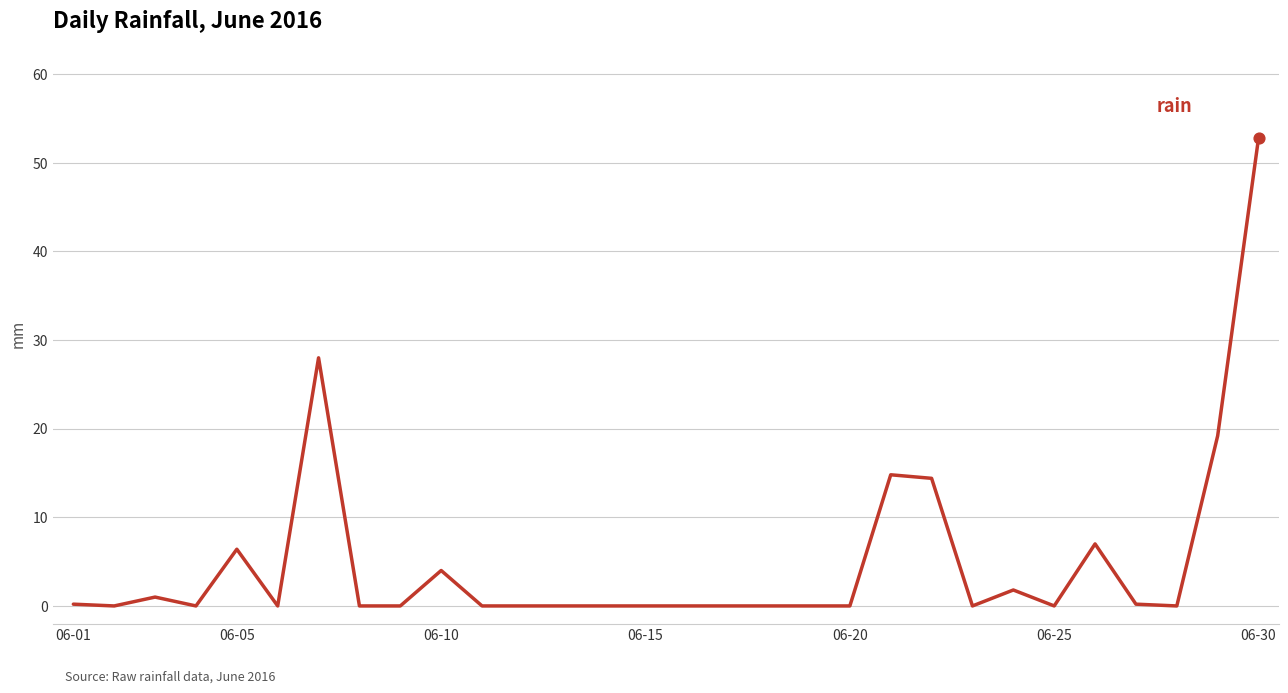

What is the difference between the maximum and minimum values?

52.8